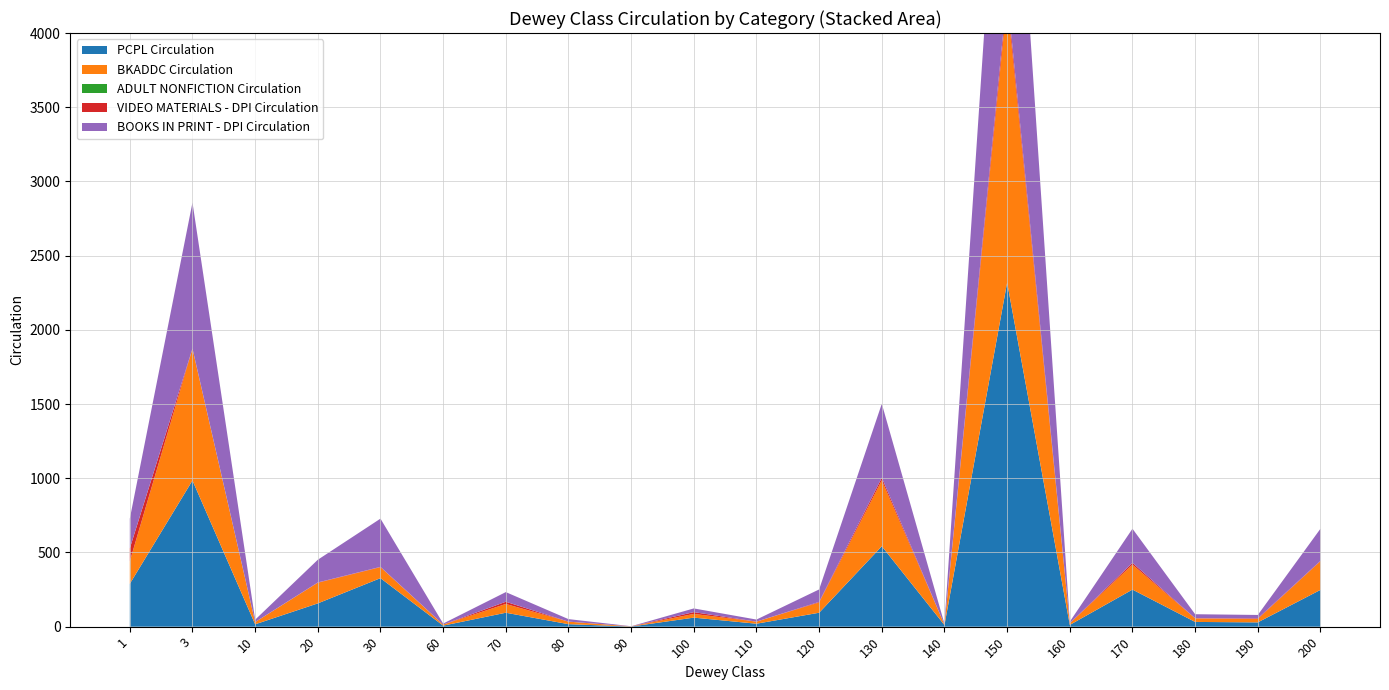

Reading left to right, what are all the values shown in this chart?

PCPL Circulation: 1=289	3=985	10=16	20=157	30=327	60=7	70=94	80=17	90=1	100=61	110=20	120=94	130=542	140=11	150=2319	160=12	170=250	180=32	190=29	200=248
BKADDC Circulation: 1=152	3=888	10=15	20=139	30=74	60=7	70=59	80=17	90=1	100=25	110=14	120=69	130=444	140=3	150=1897	160=11	170=168	180=24	190=23	200=193
ADULT NONFICTION Circulation: 1=0	3=0	10=0	20=0	30=0	60=0	70=0	80=0	90=0	100=0	110=0	120=0	130=0	140=0	150=0	160=0	170=0	180=0	190=0	200=0
VIDEO MATERIALS - DPI Circulation: 1=87	3=1	10=0	20=2	30=2	60=0	70=15	80=0	90=0	100=12	110=0	120=4	130=18	140=0	150=52	160=0	170=12	180=1	190=4	200=3
BOOKS IN PRINT - DPI Circulation: 1=200	3=984	10=16	20=153	30=325	60=7	70=65	80=17	90=1	100=25	110=14	120=84	130=498	140=5	150=2038	160=11	170=230	180=27	190=23	200=216